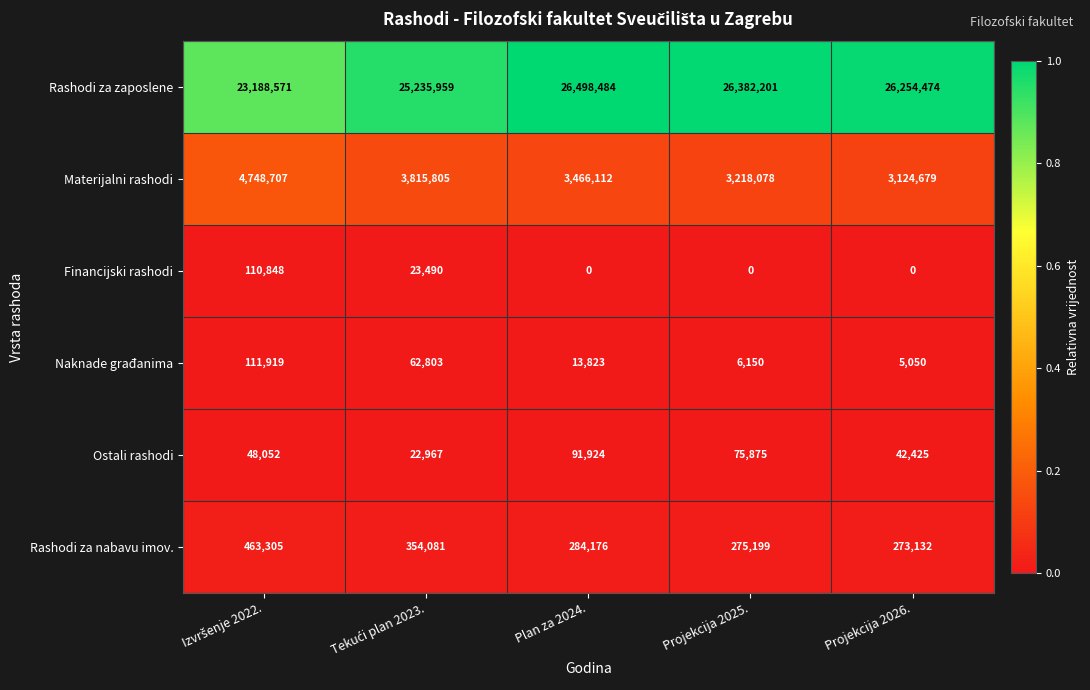

Reading left to right, list all the values displayed in this chart.

Rashodi za zaposlene: 23188571	25235959	26498484	26382201	26254474
Materijalni rashodi: 4748707	3815805	3466112	3218078	3124679
Financijski rashodi: 110848	23490	0	0	0
Naknade građanima: 111919	62803	13823	6150	5050
Ostali rashodi: 48052	22967	91924	75875	42425
Rashodi za nabavu imov.: 463305	354081	284176	275199	273132